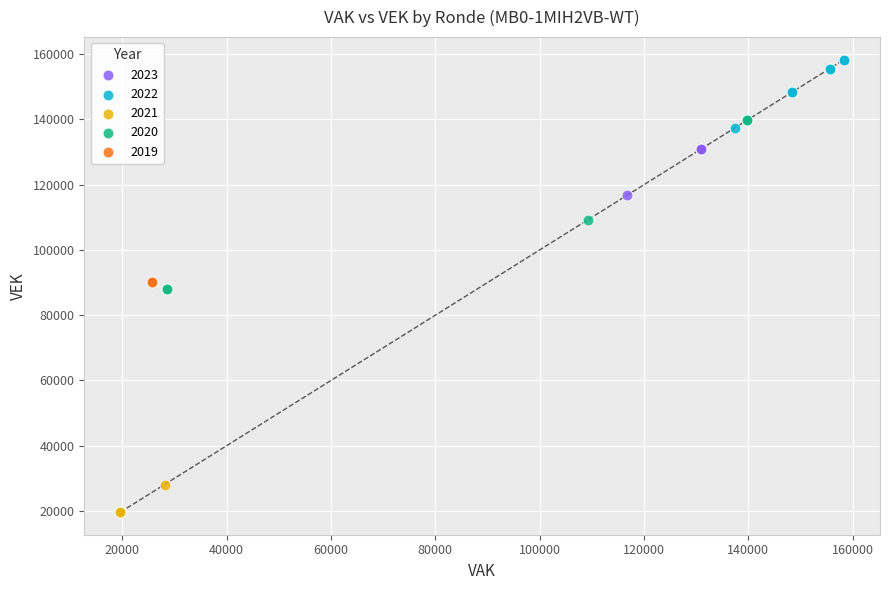

Which series reaches the minimum Y coordinate?

2021